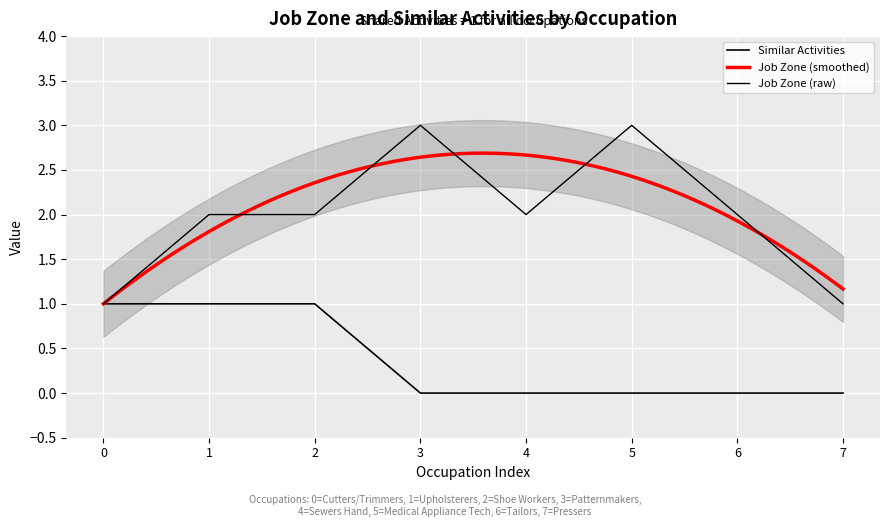

At which label does Similar Activities reach its minimum?

3